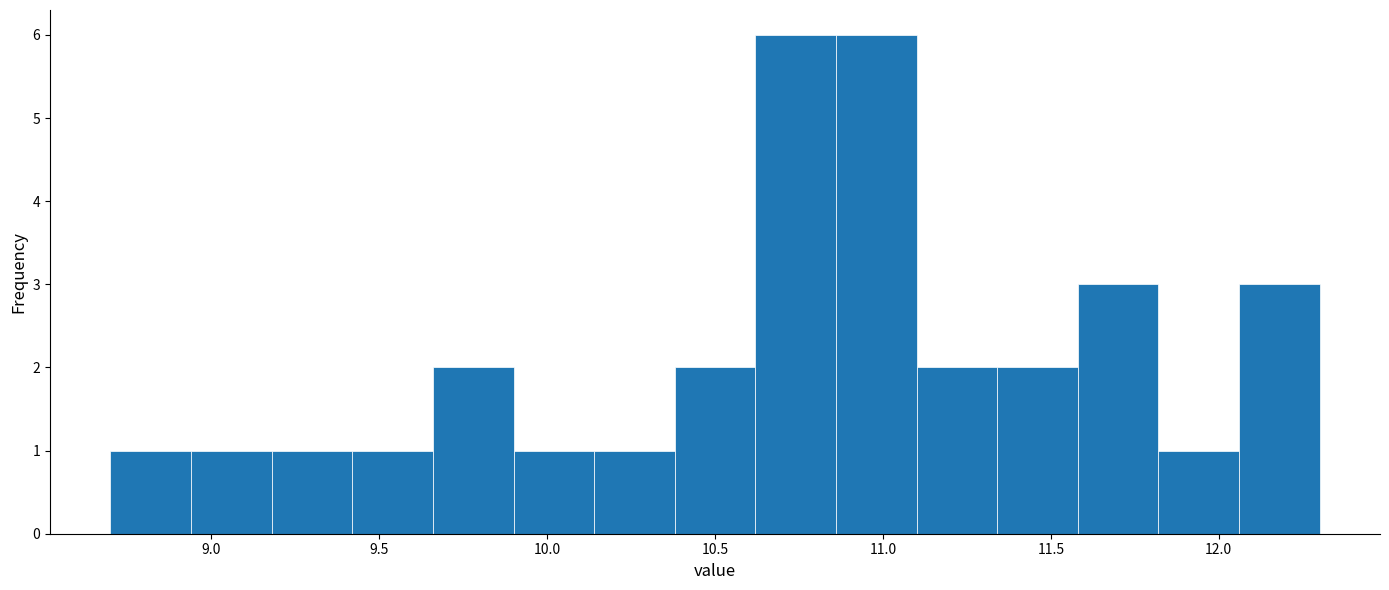

Reading left to right, list every bar in this chart as the range it spans on the x-axis followed by its height. Neither the bar edges nor the heights are printed on the chart, so give them approximately, as read against the axes.

8.70 to 8.94: 1
8.94 to 9.18: 1
9.18 to 9.42: 1
9.42 to 9.66: 1
9.66 to 9.90: 2
9.90 to 10.14: 1
10.14 to 10.38: 1
10.38 to 10.62: 2
10.62 to 10.86: 6
10.86 to 11.10: 6
11.10 to 11.34: 2
11.34 to 11.58: 2
11.58 to 11.82: 3
11.82 to 12.06: 1
12.06 to 12.30: 3